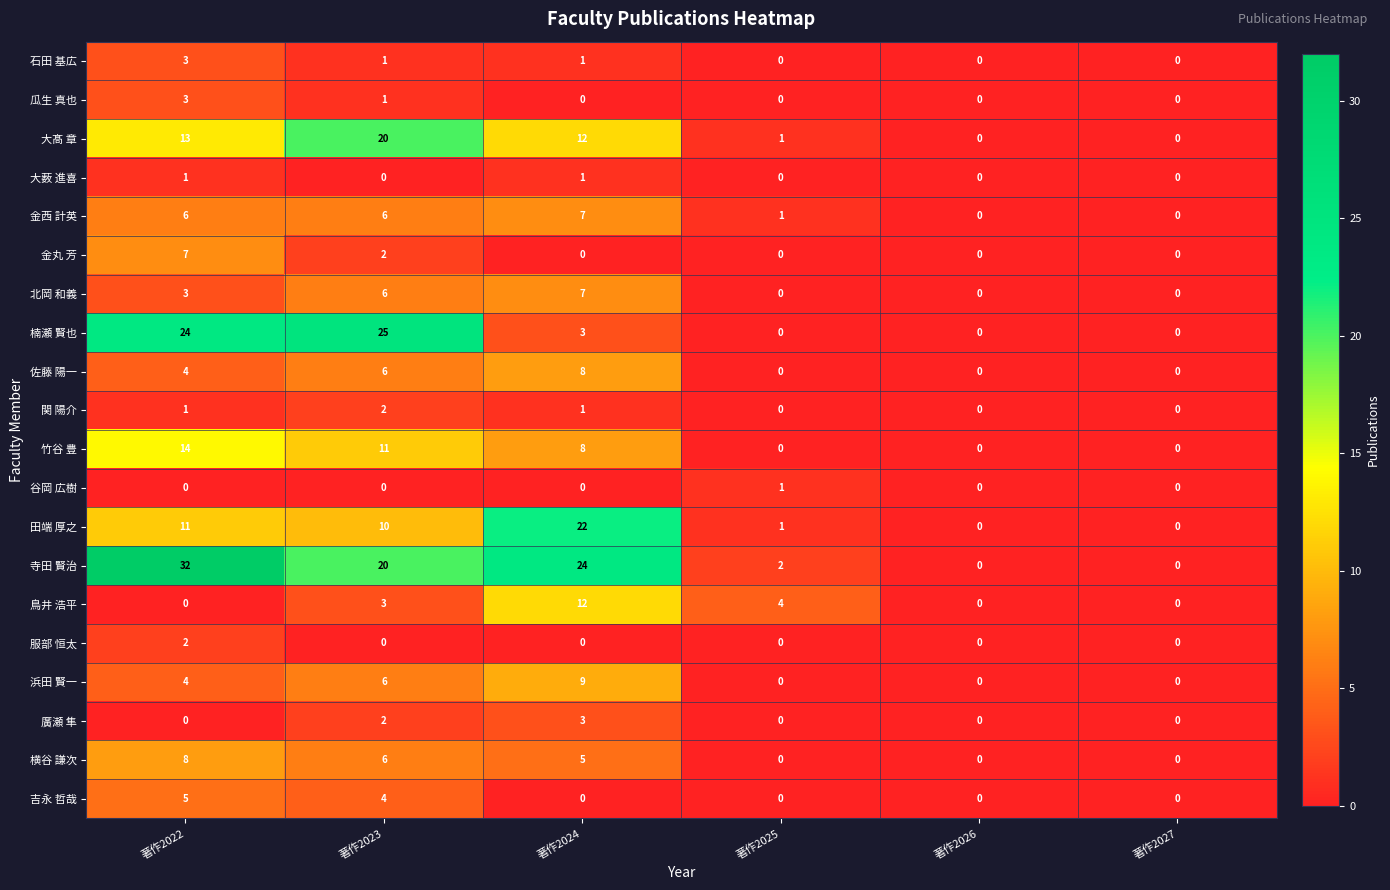

What is the difference between the second highest and second lowest values in the 竹谷 豊 series?

11